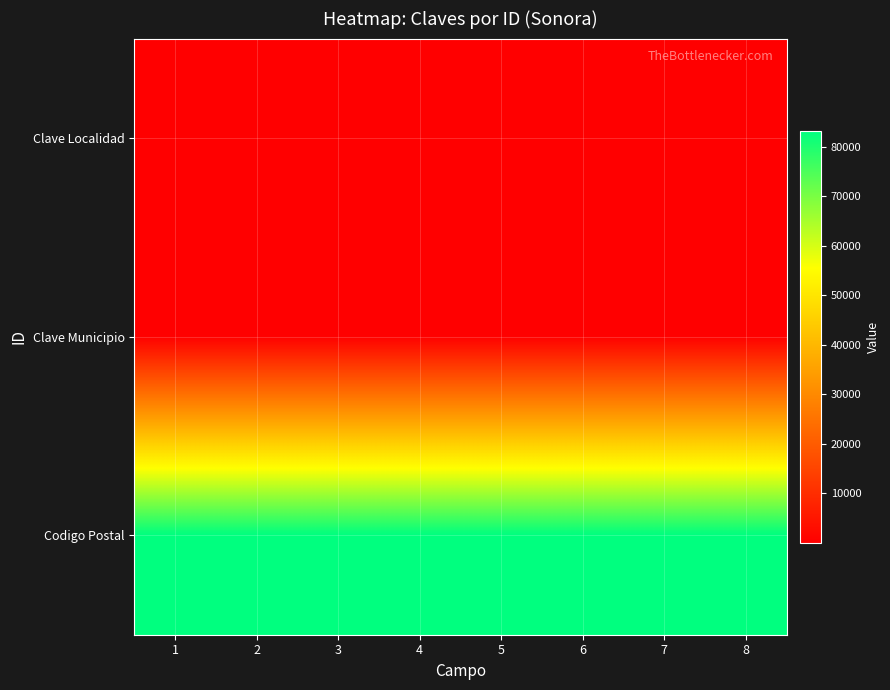

Which series changed the most between 1 and 5?

Clave Localidad